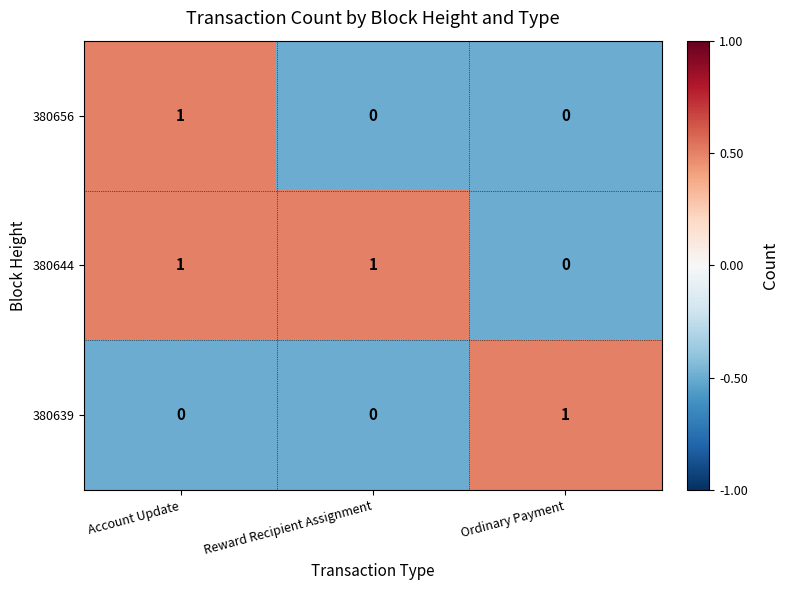

The 380656 series shows 1 at Account Update. True or false?

True